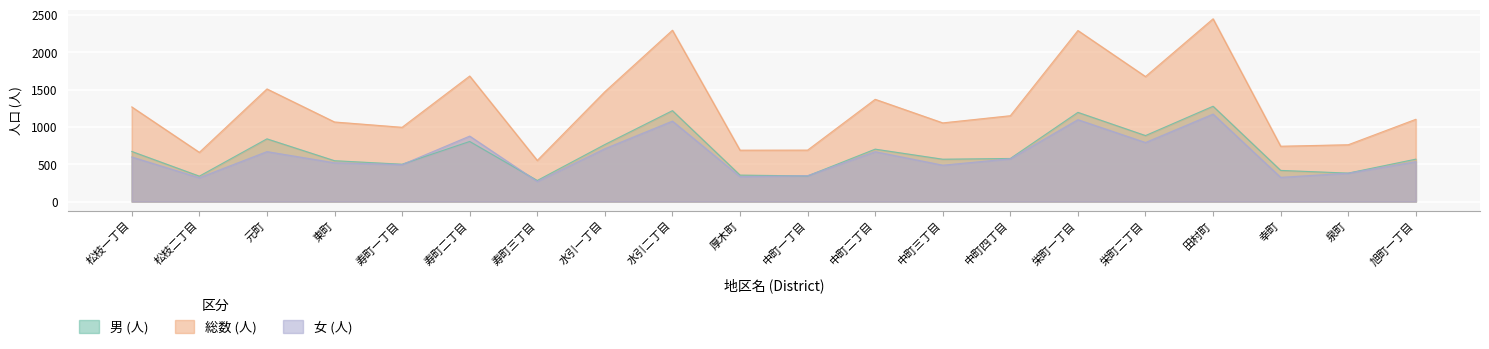

What is the value of the 男 (人) point at the 9th from the left?

1218